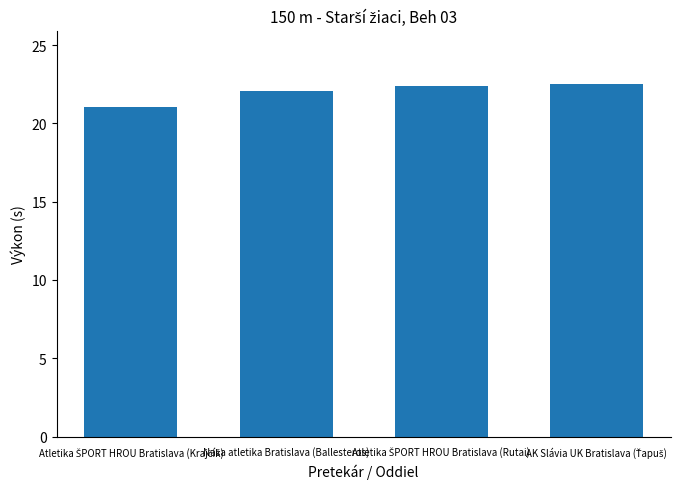

What is the average value?

22.0